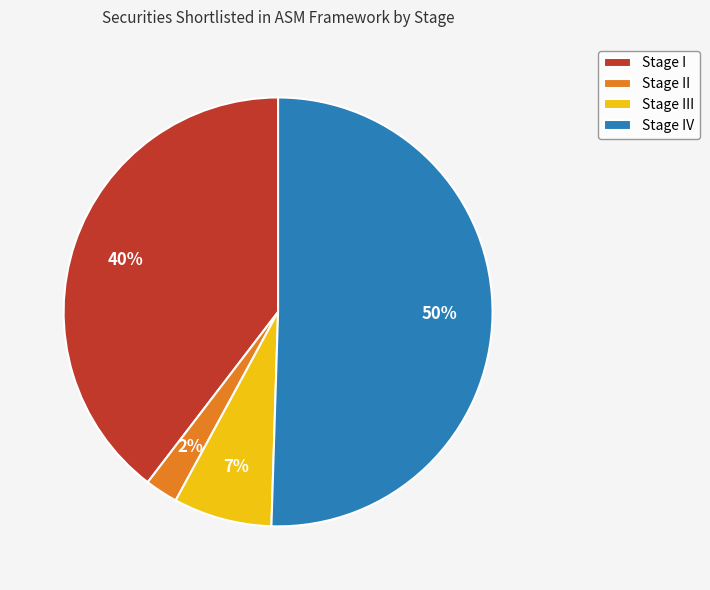

The Stage IV slice represents 36% of the pie. True or false?

False